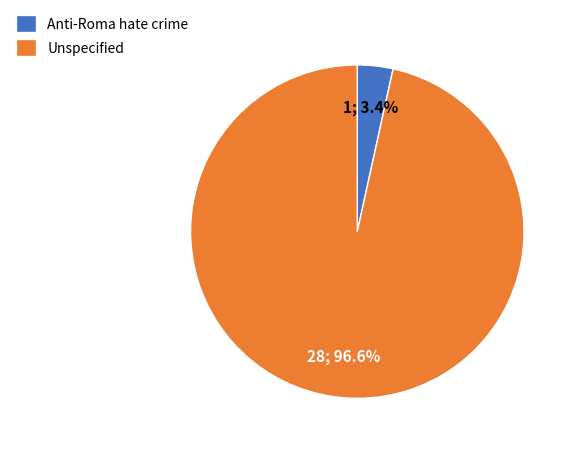

Which slice represents more than half of the pie?

Unspecified